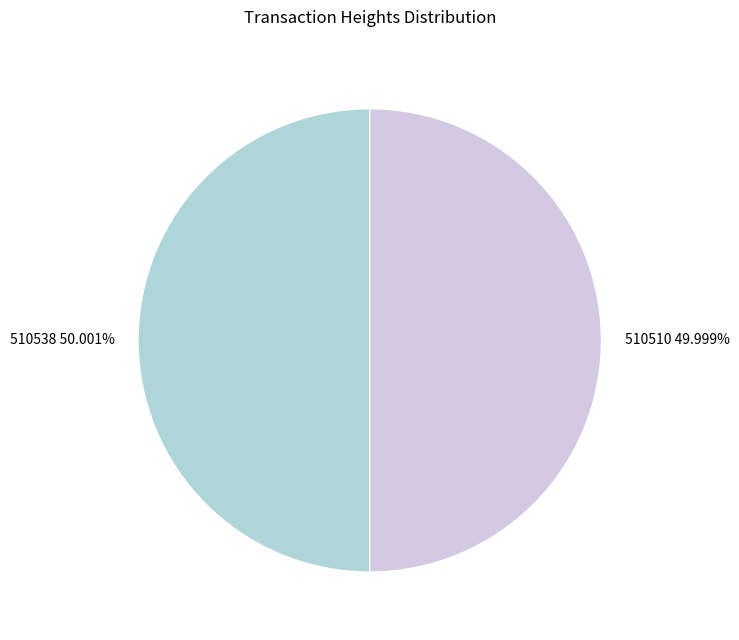

Does any single category account for the majority?

Yes